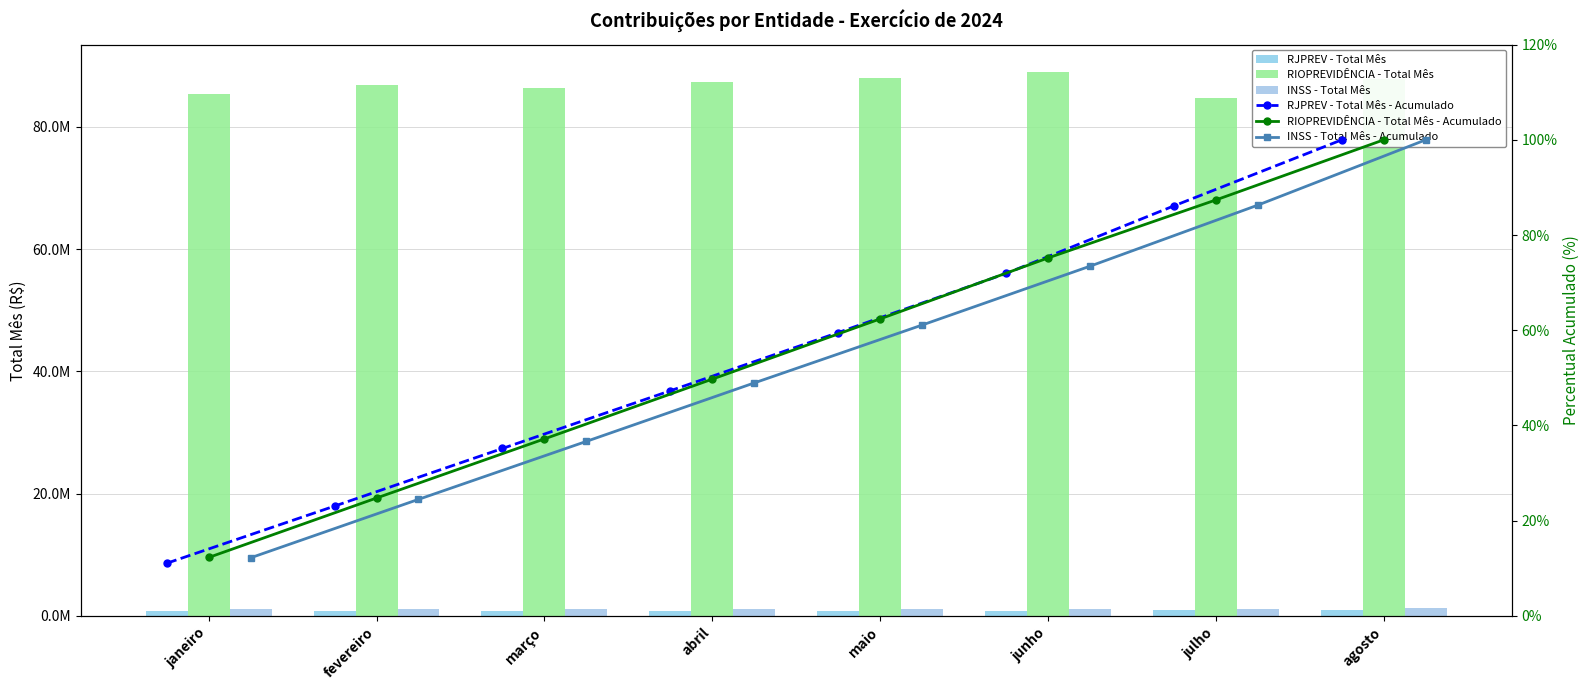

At how many categories does at least one series exceed 14446160?

8